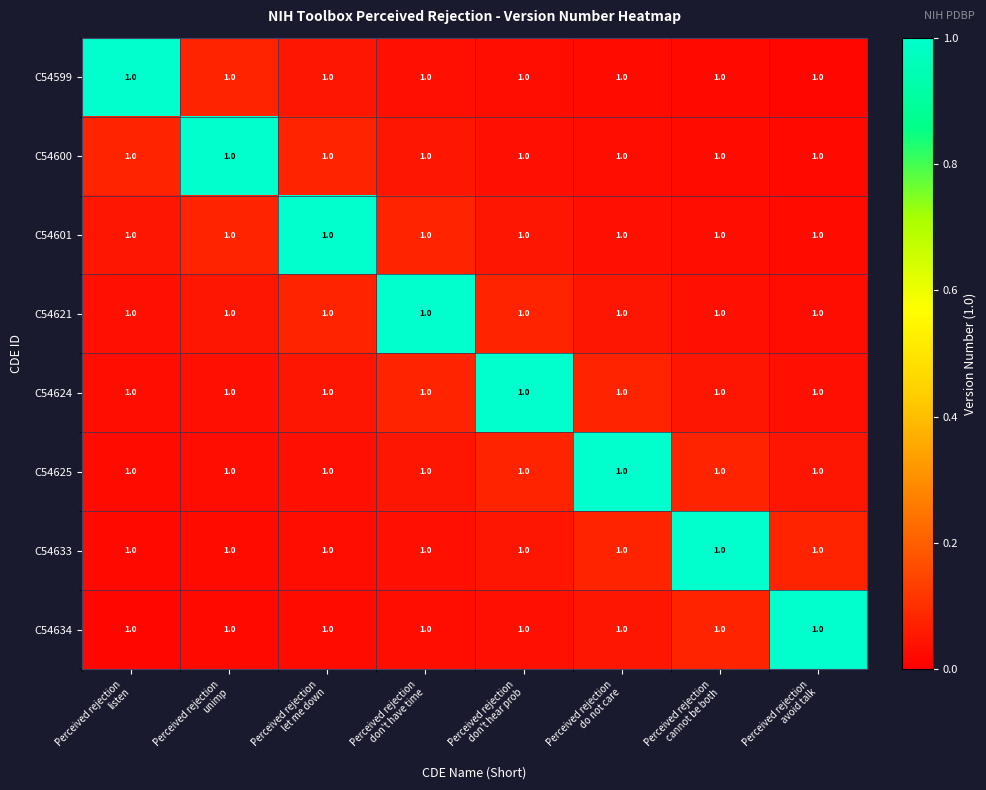

What is the highest value of the C54600 series?

1.0